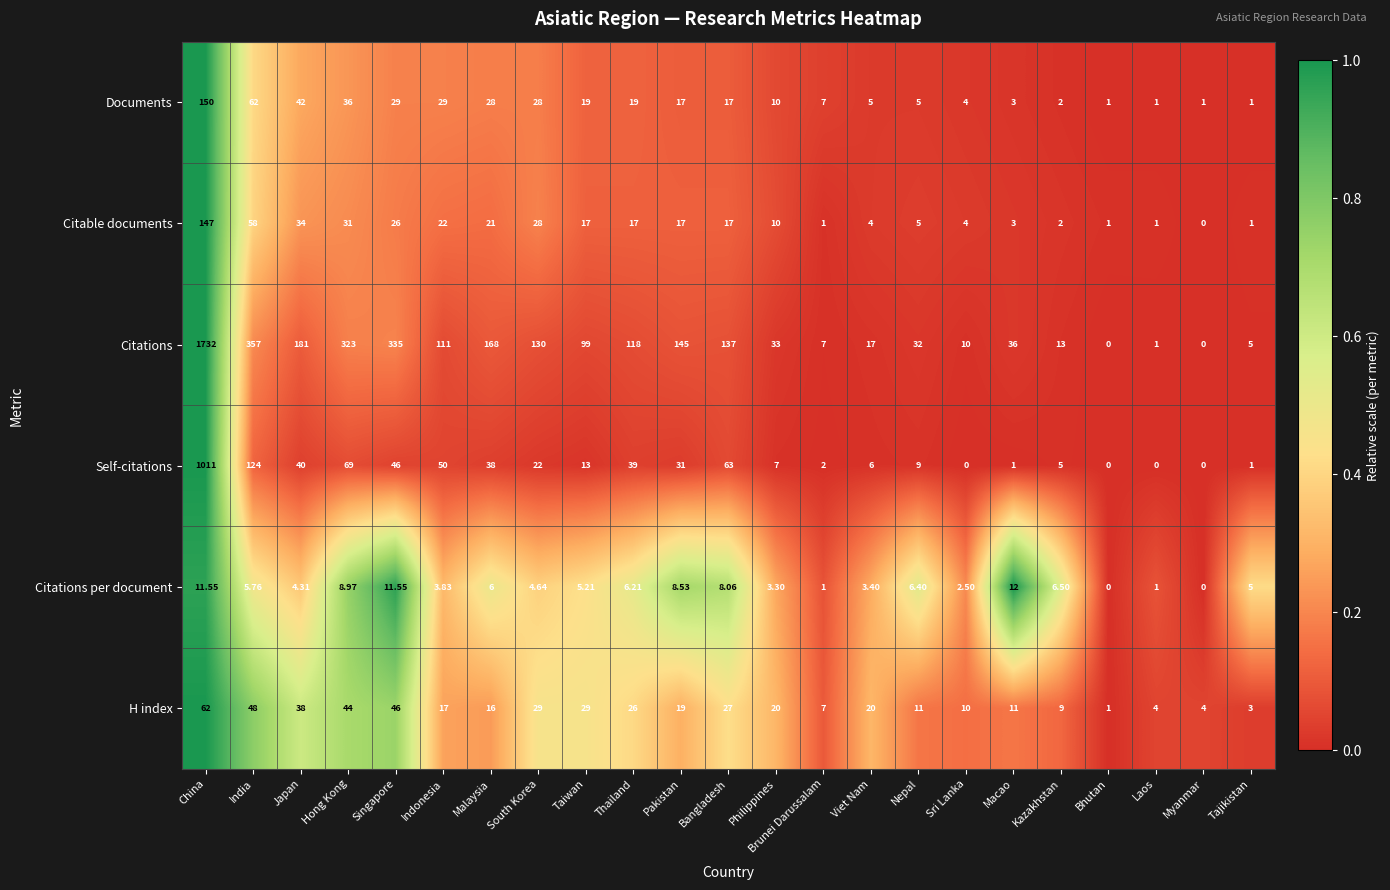

Which series changed the most between Nepal and Myanmar?

Citations